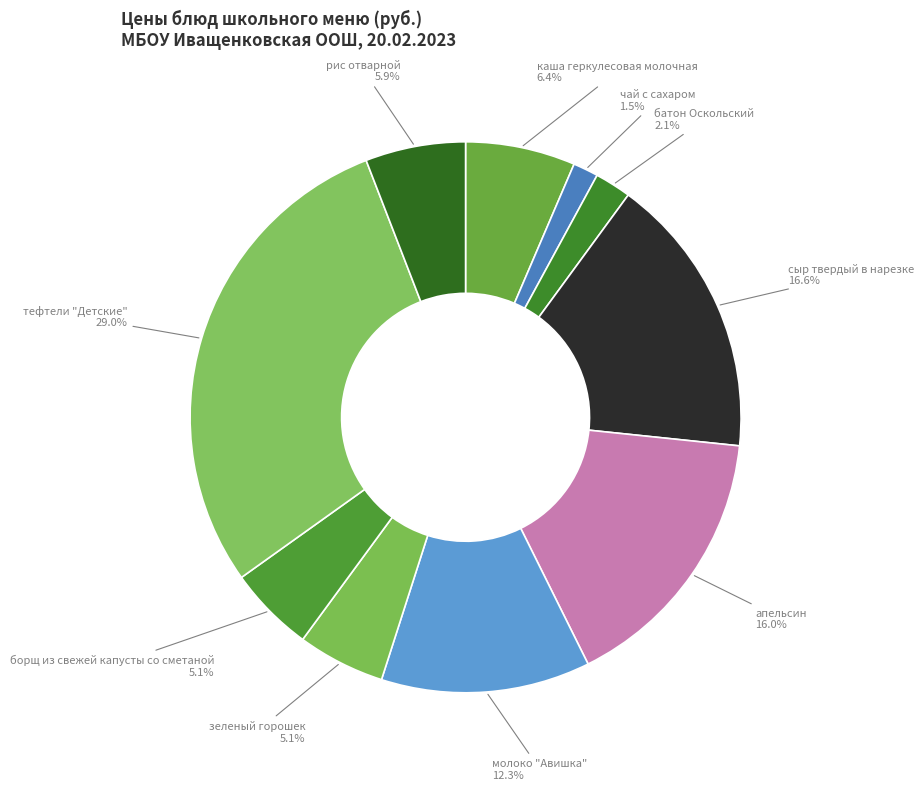

What percentage do рис отварной and апельсин together represent?

21.9%